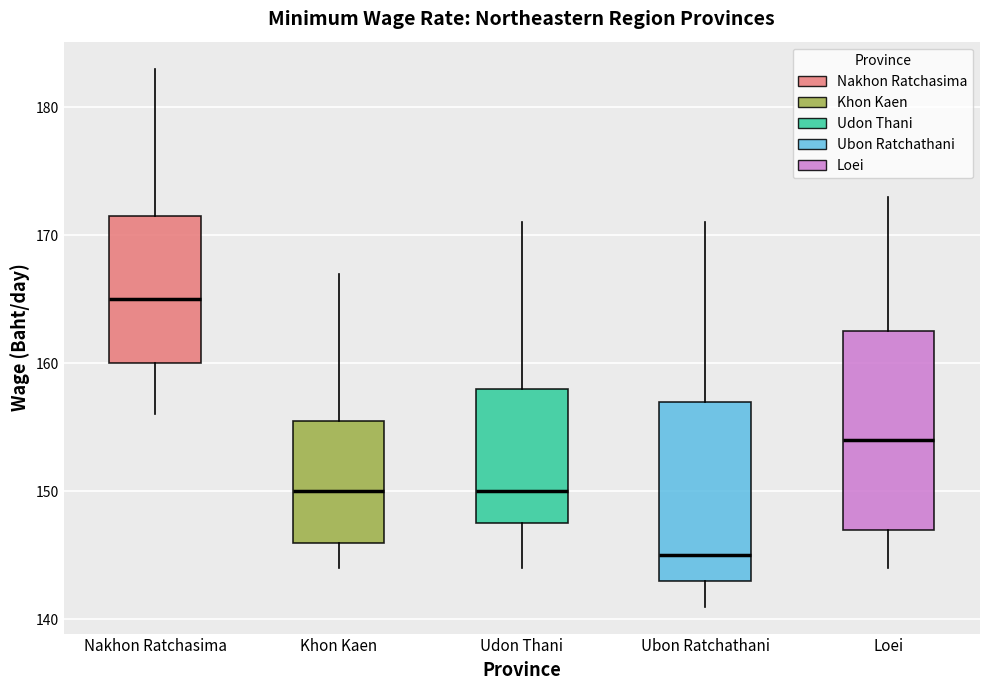

Where is the upper edge of the box for Khon Kaen on the y-axis? The values are not printed on the chart, so give them approximately, as read against the axis.

156